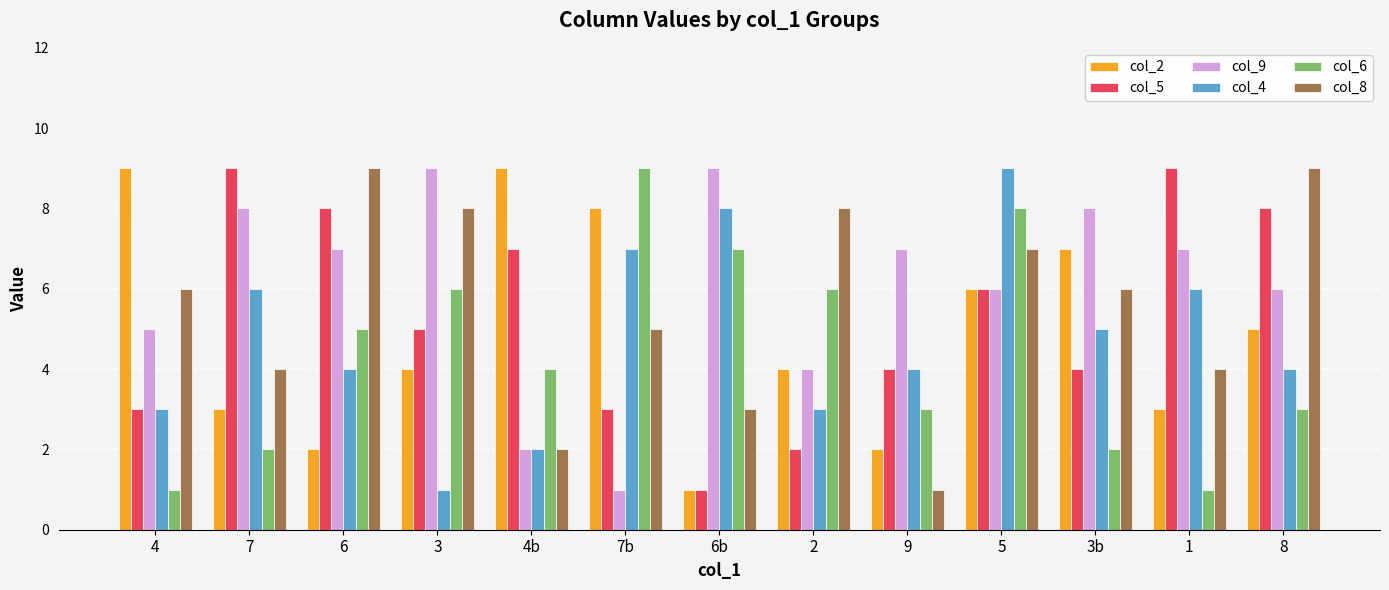

At which category is the sum across all series the highest?

5